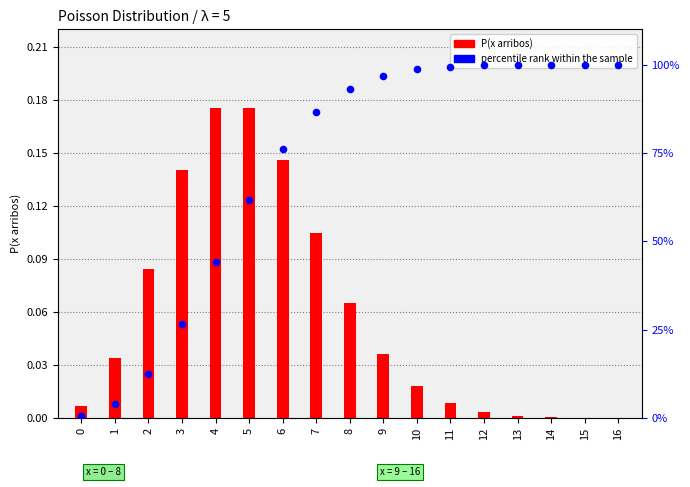

At which category is the sum across all series the highest?

16